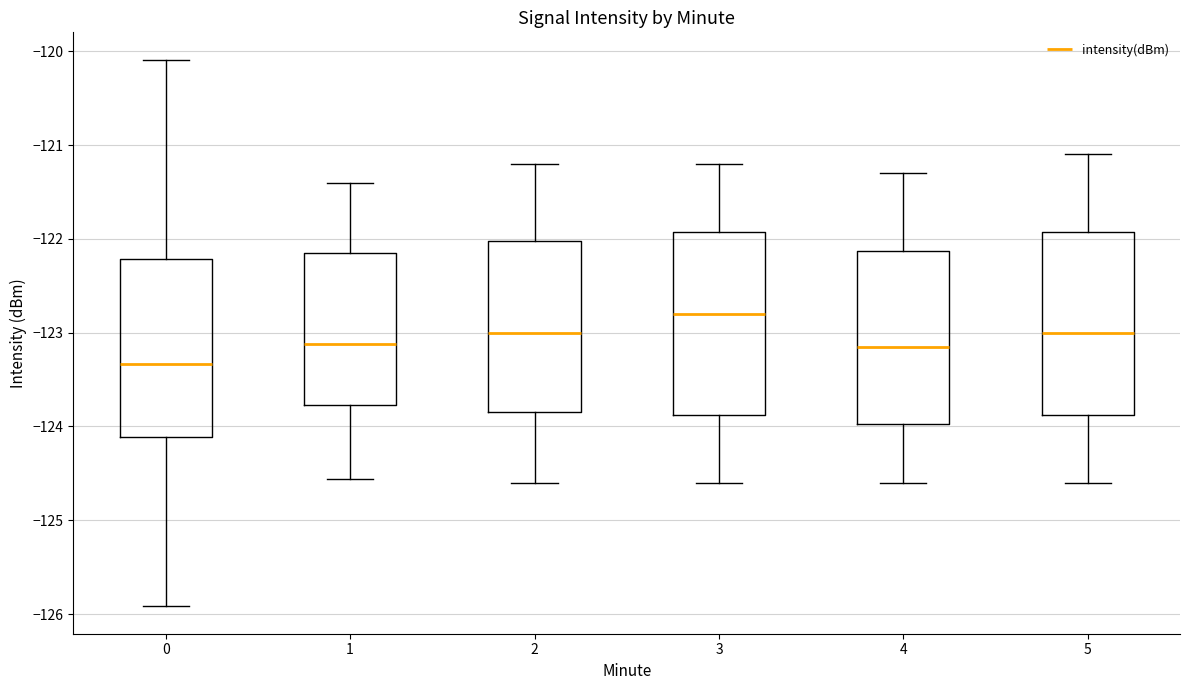

Which box's median line is the highest?

3